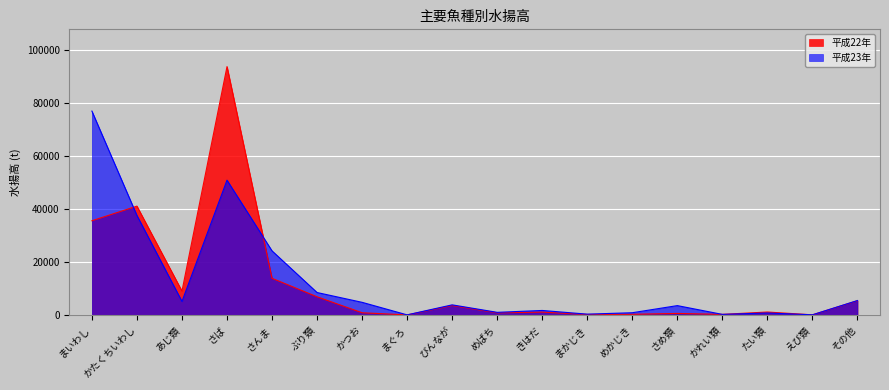

Which series changed the most between びんなが and めかじき?

平成22年